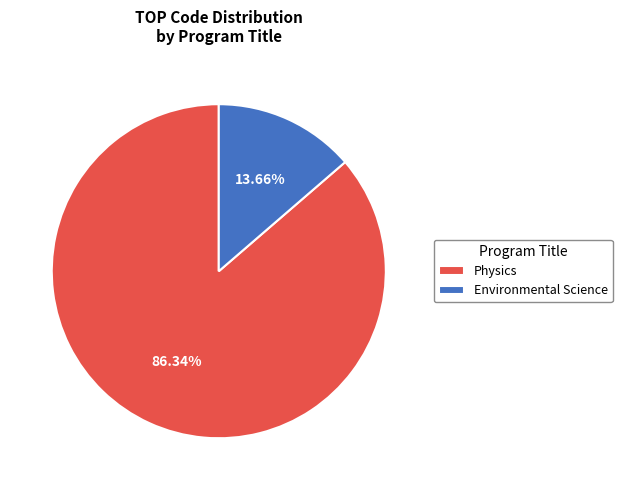

Is it true that Environmental Science is 5% of the pie?

False